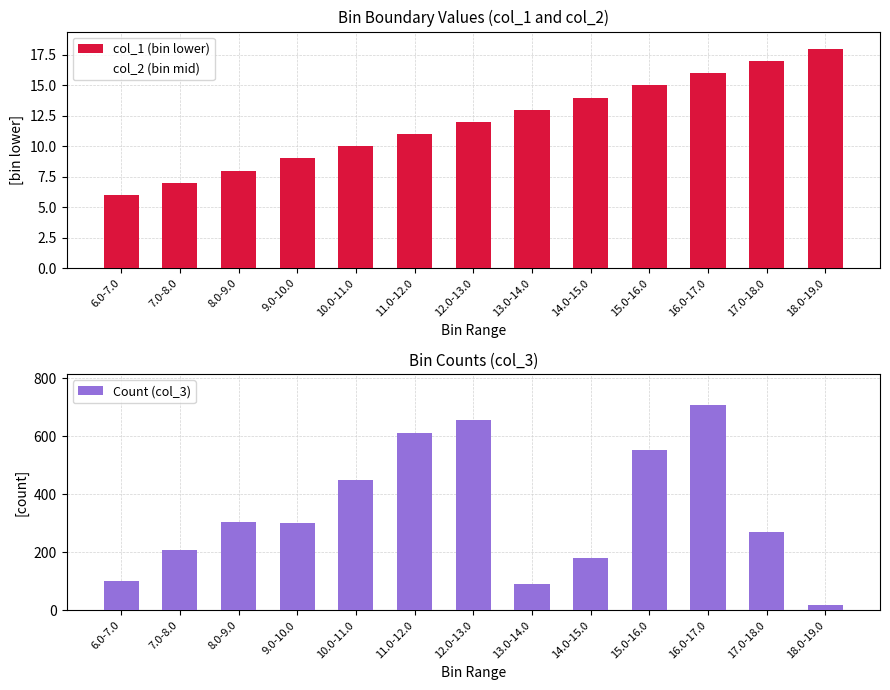

Reading left to right, transcribe all the data shown in this chart.

col_1 (bin lower): 6.0-7.0=6.0	7.0-8.0=7.0	8.0-9.0=8.0	9.0-10.0=9.0	10.0-11.0=10.0	11.0-12.0=11.0	12.0-13.0=12.0	13.0-14.0=13.0	14.0-15.0=14.0	15.0-16.0=15.0	16.0-17.0=16.0	17.0-18.0=17.0	18.0-19.0=18.0
col_2 (bin mid): 6.0-7.0=6.5	7.0-8.0=7.5	8.0-9.0=8.5	9.0-10.0=9.5	10.0-11.0=10.5	11.0-12.0=11.5	12.0-13.0=12.5	13.0-14.0=13.5	14.0-15.0=14.5	15.0-16.0=15.5	16.0-17.0=16.5	17.0-18.0=17.5	18.0-19.0=18.5
Count (col_3): 6.0-7.0=103.0	7.0-8.0=210.0	8.0-9.0=305.0	9.0-10.0=300.0	10.0-11.0=451.0	11.0-12.0=610.0	12.0-13.0=656.0	13.0-14.0=90.0	14.0-15.0=182.0	15.0-16.0=554.0	16.0-17.0=709.0	17.0-18.0=270.0	18.0-19.0=19.0